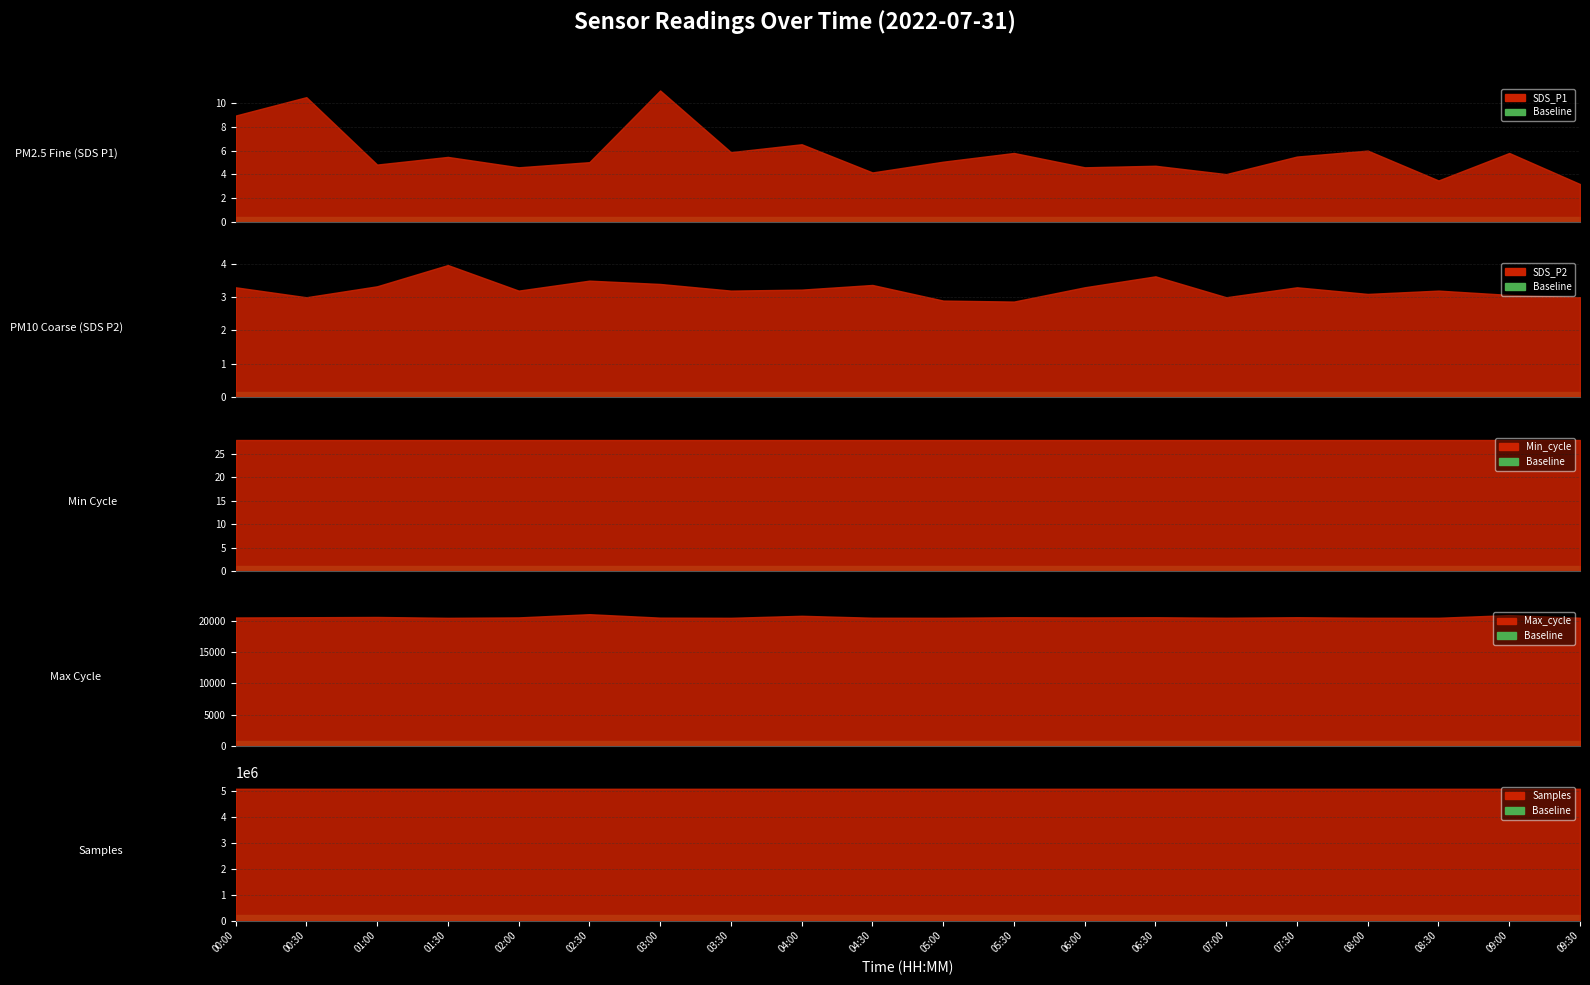

Rank the categories by Min_cycle value from highest to lowest.

00:00, 00:30, 01:00, 01:30, 02:00, 02:30, 03:00, 03:30, 04:00, 04:30, 05:00, 05:30, 06:00, 06:30, 07:00, 07:30, 08:00, 08:30, 09:00, 09:30